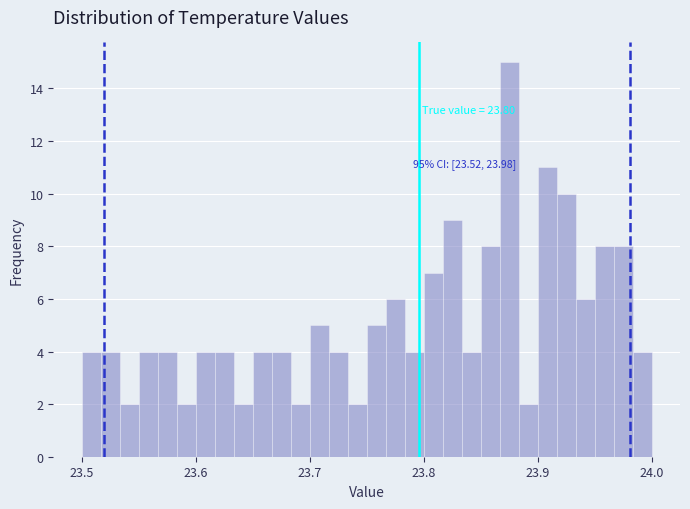

Read against the x-axis, roughly where is the centre of the tallest bar?

23.88